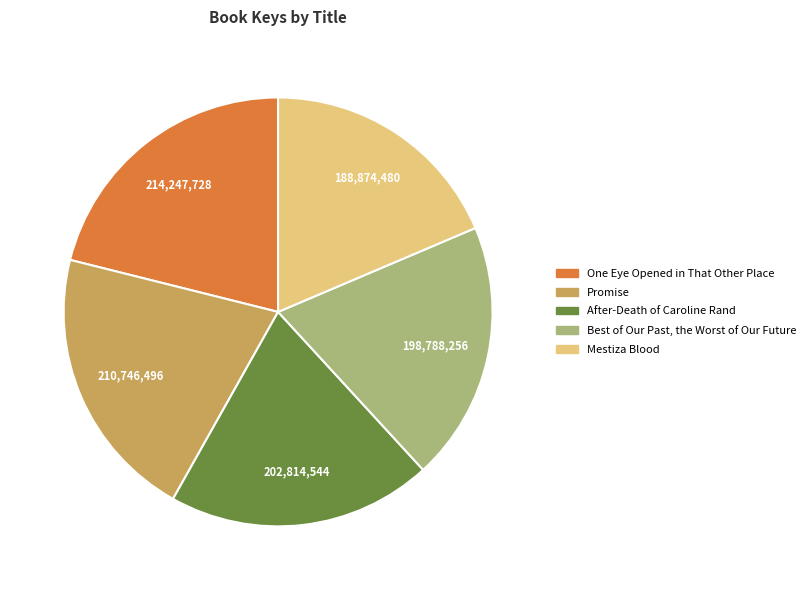

How many segments does this pie chart have?

5